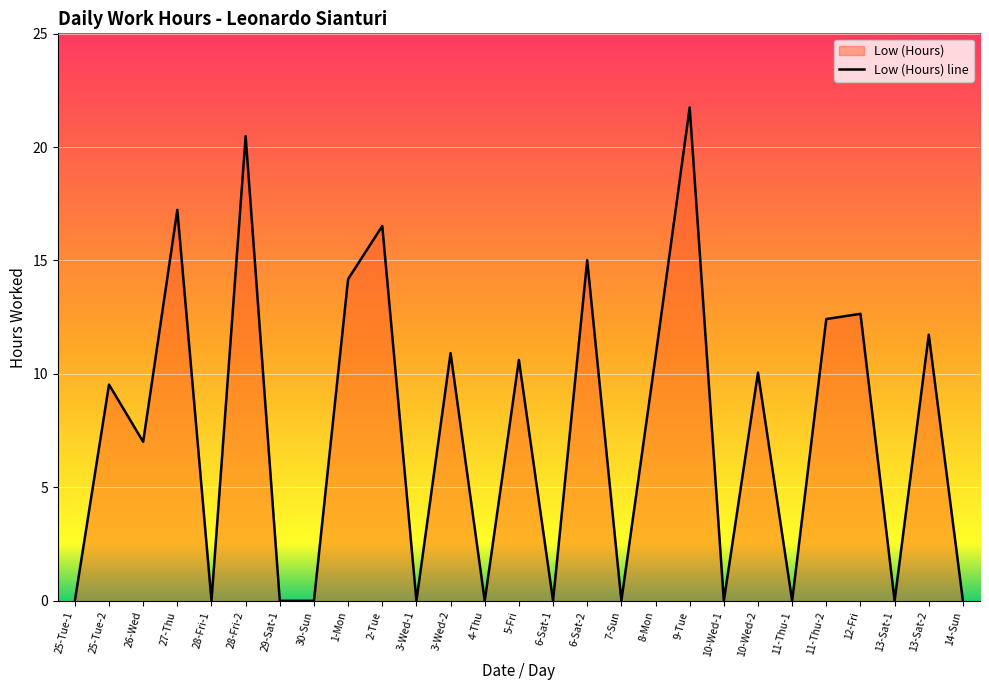

Which label corresponds to the smallest value in the chart?

25-Tue-1